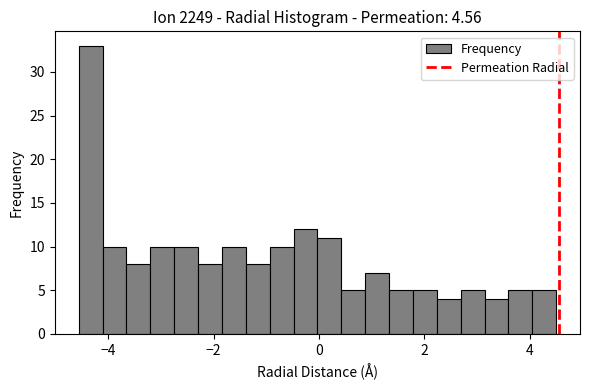

Read against the x-axis, roughly where is the centre of the tallest bar?

-4.4